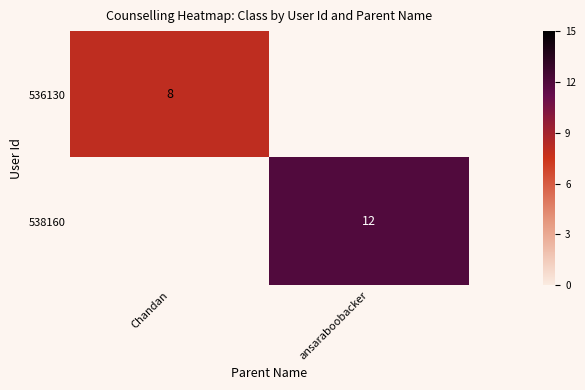

The 536130 series shows 8 at Chandan. True or false?

True